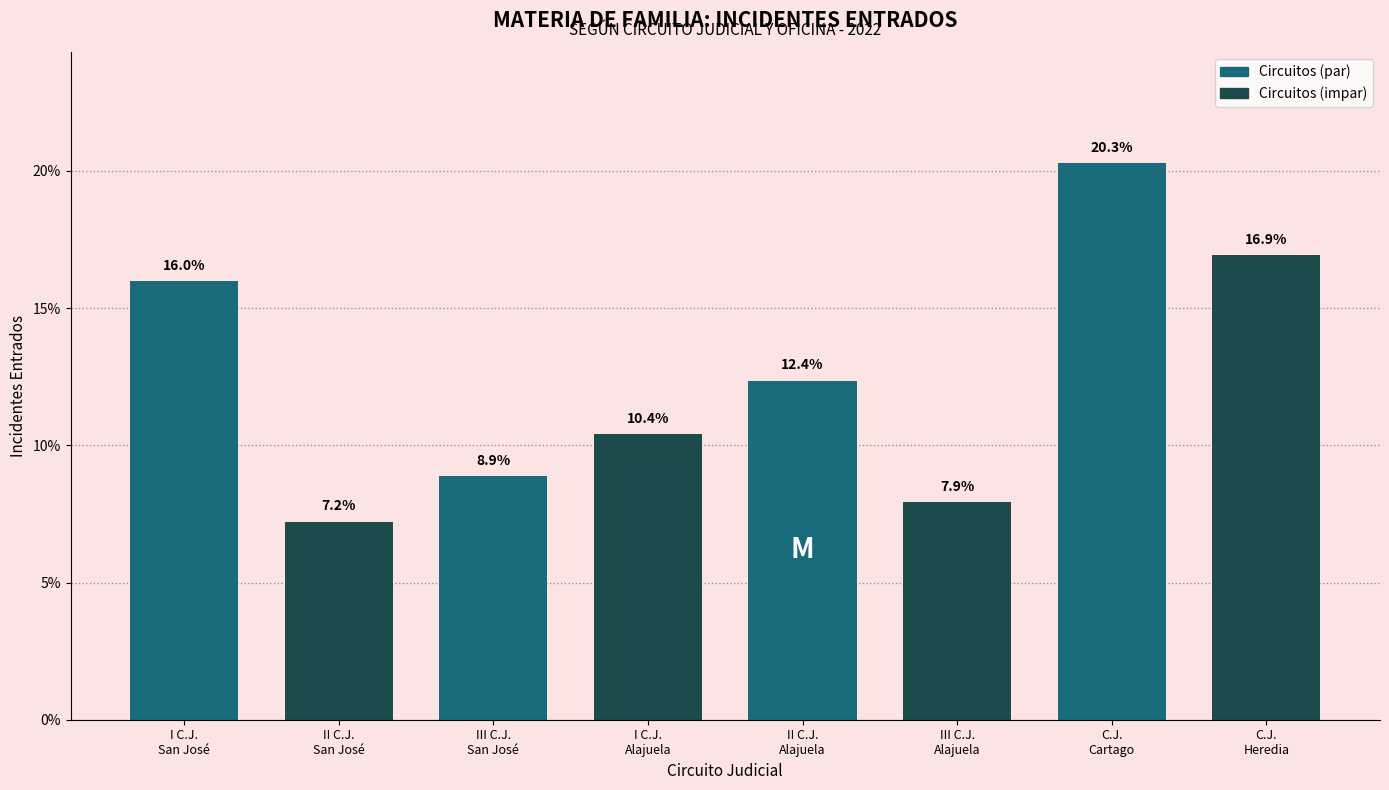

Reading left to right, extract all data points from this chart.

16.0	7.2	8.9	10.4	12.4	7.9	20.3	16.9